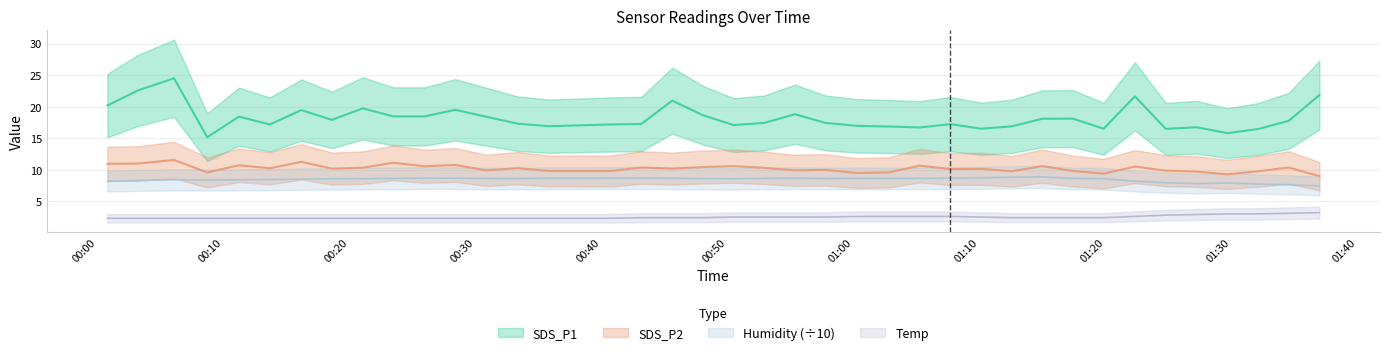

What position from the right is 2022/03/12 00:48:04?

21